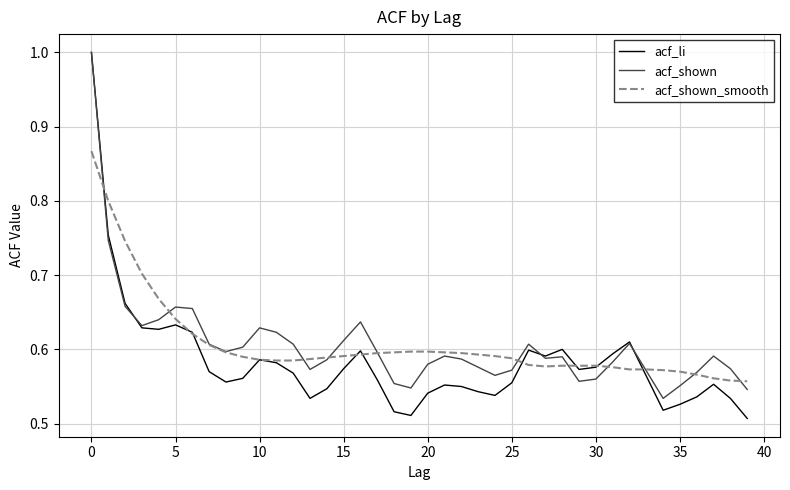

What is the maximum value shown in the chart?

1.0